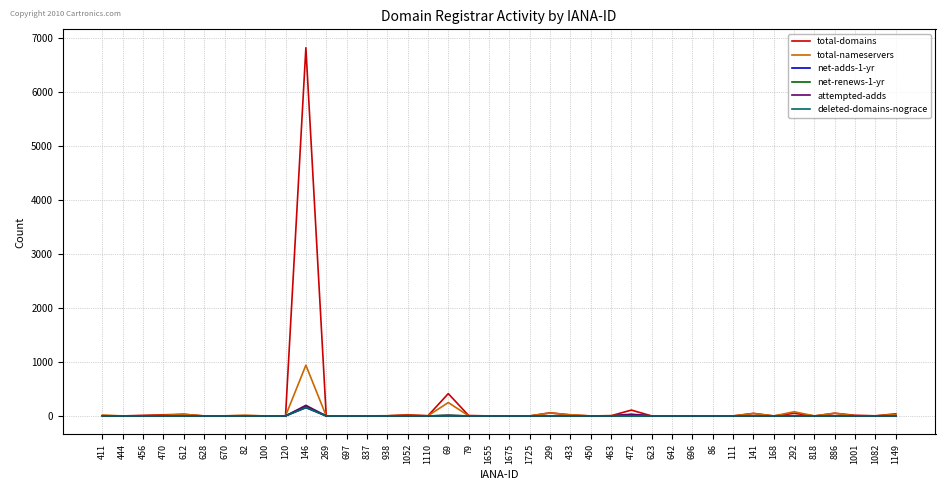

Which series has the widest spread of values?

total-domains